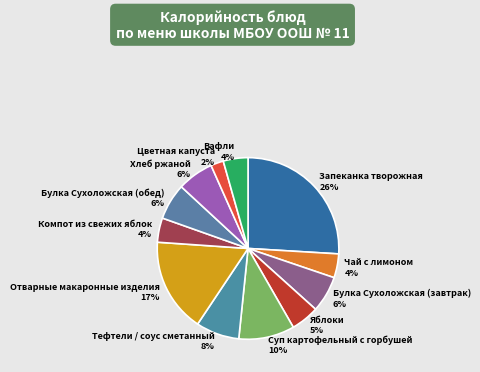

To the nearest percent, what is the difference between the Вафли and Цветная капуста slice percentages?

2%